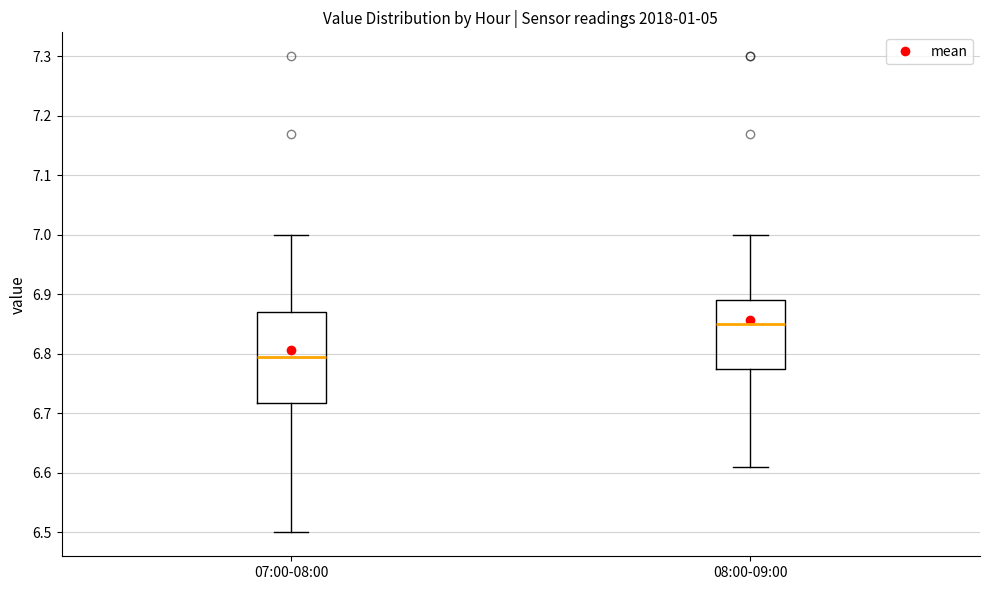

Reading left to right, read every box against the y-axis: the position of its median line, the range the box covers, and the ends of its whiskers. The values are not printed on the chart, so give them approximately, as read against the axis.

07:00-08:00: median 6.80, box 6.72 to 6.87, whiskers 6.50 to 7.00
08:00-09:00: median 6.85, box 6.78 to 6.89, whiskers 6.61 to 7.00